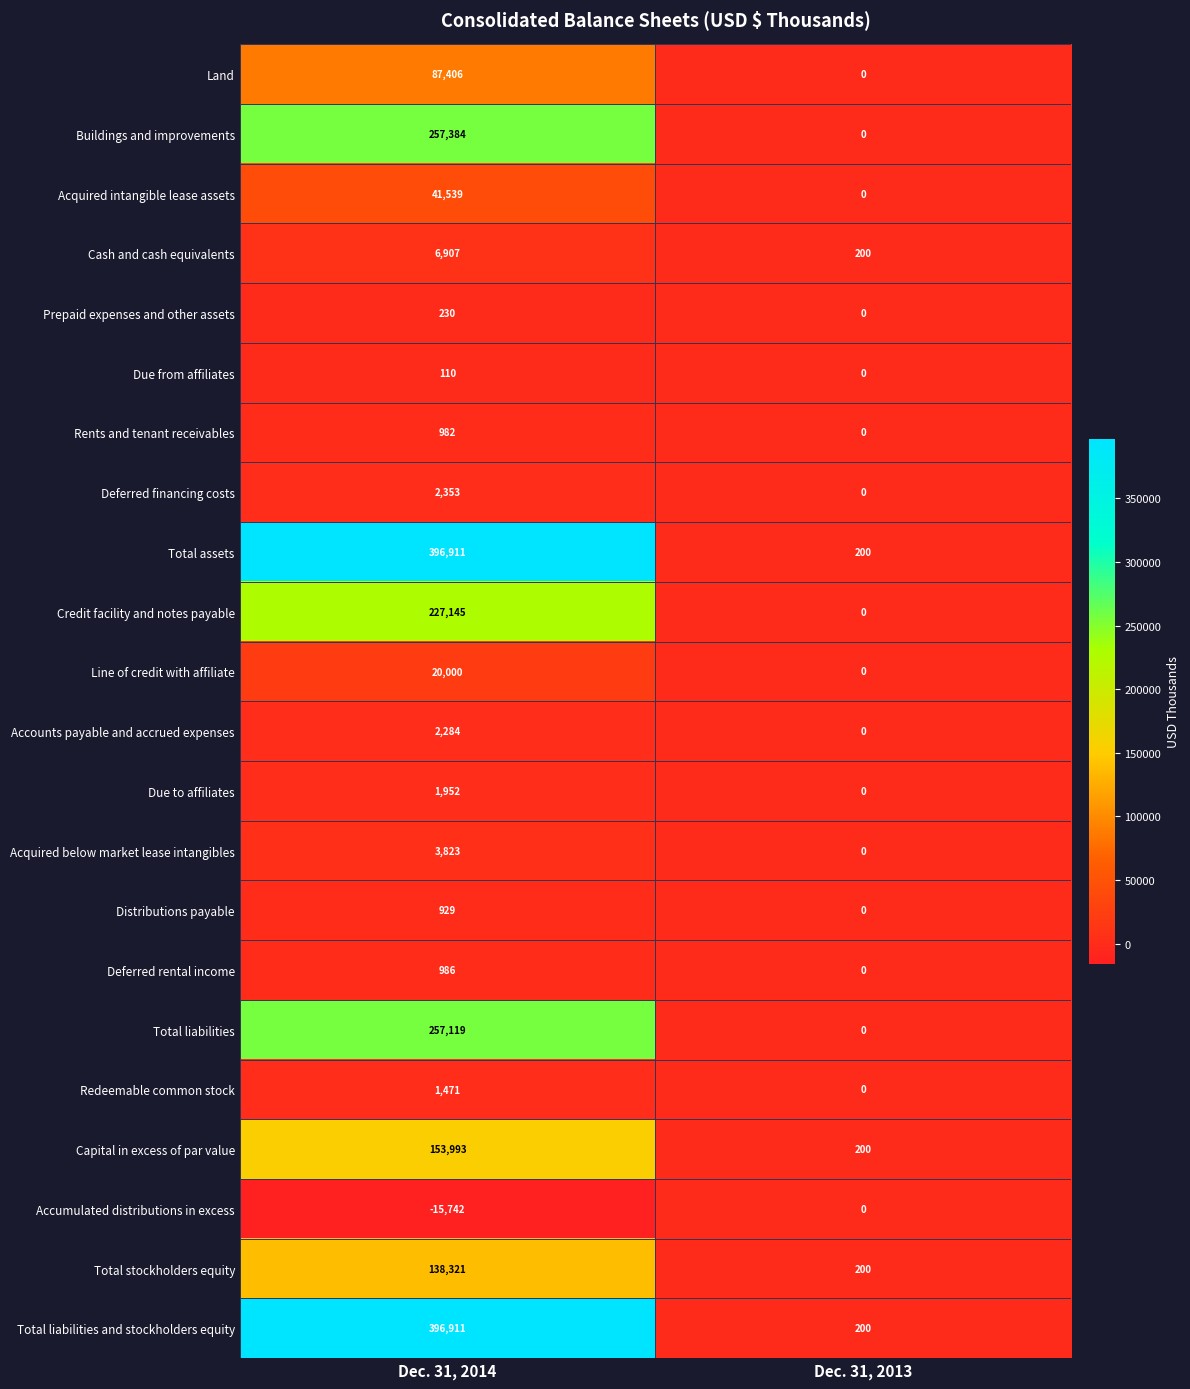

What is the difference between the highest and lowest values at Dec. 31, 2013?

200